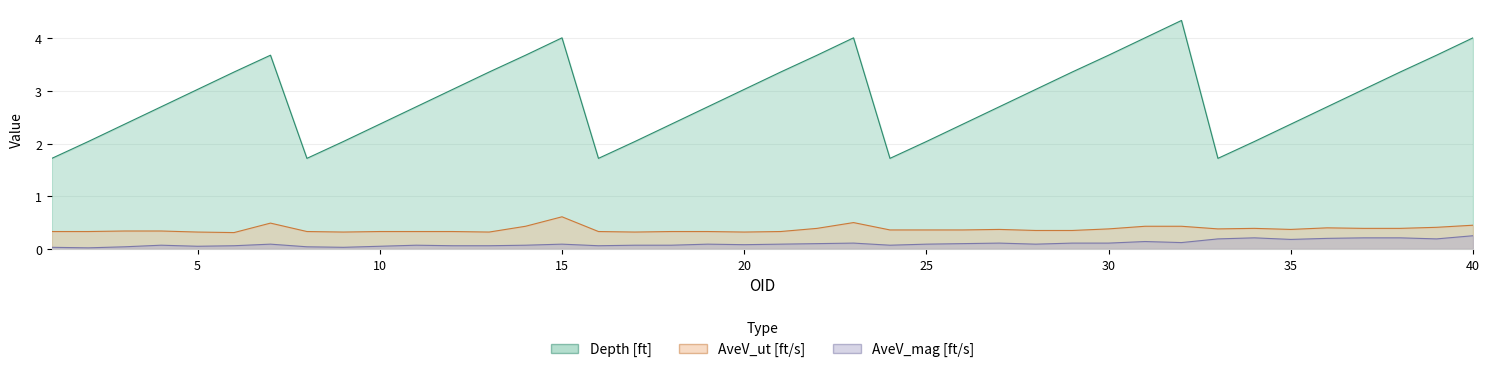

True or false: Depth [ft] has more than 1 interior local peaks.

True